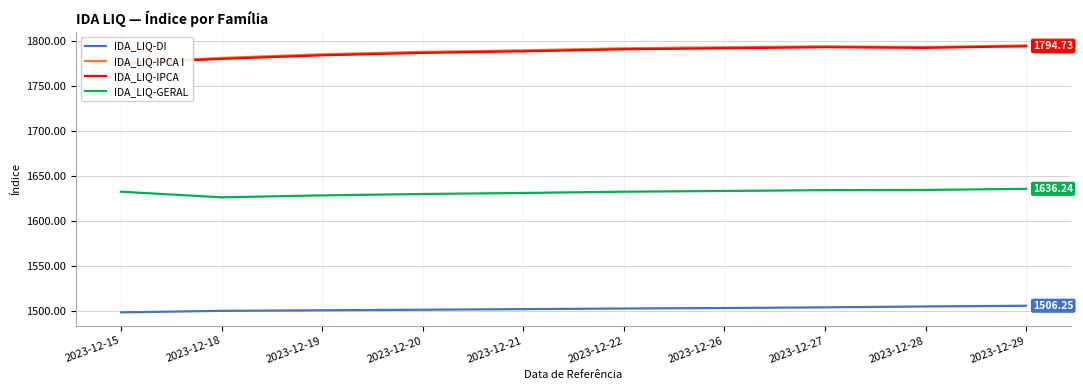

At which label does IDA_LIQ-DI reach its minimum?

2023-12-15